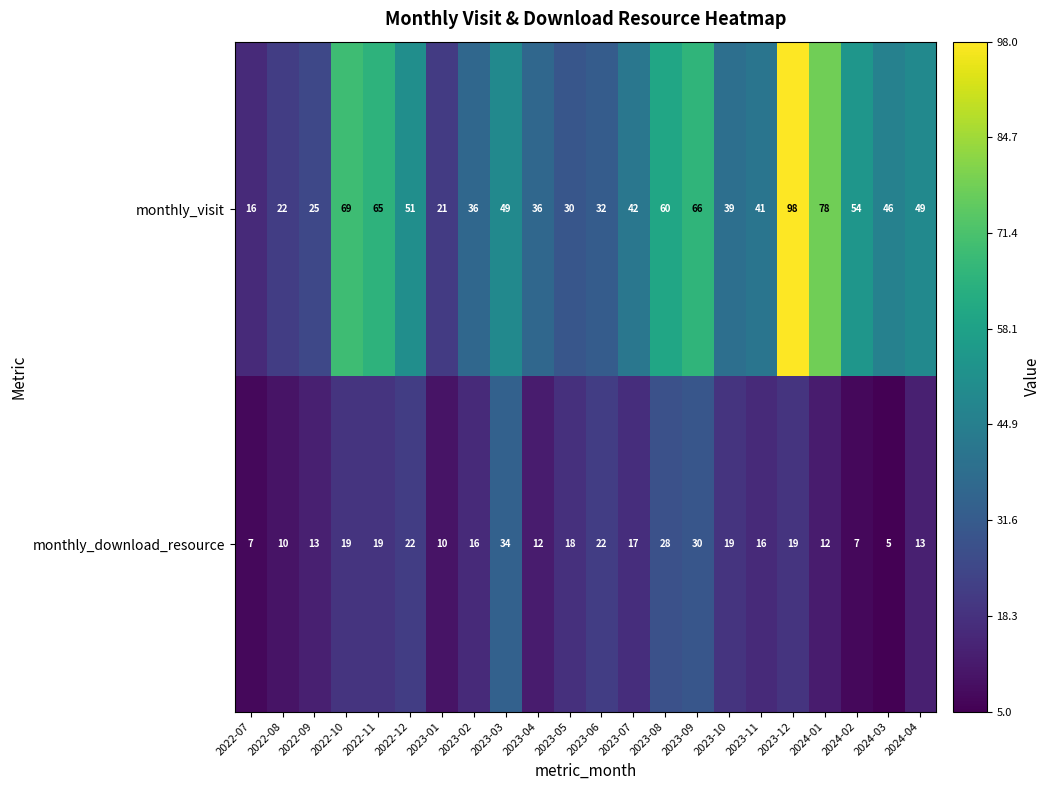

At which label does monthly_download_resource first exceed 17?

2022-10